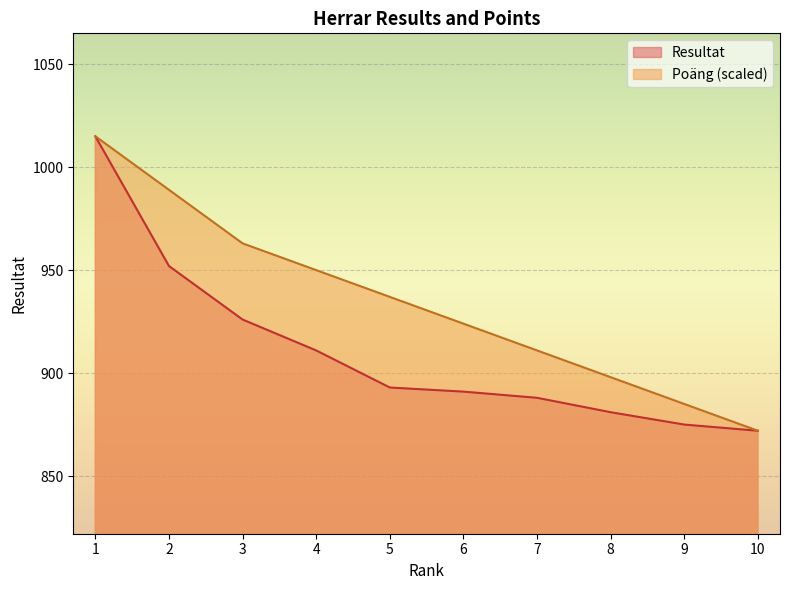

True or false: Poäng and Resultat cross at least once.

False